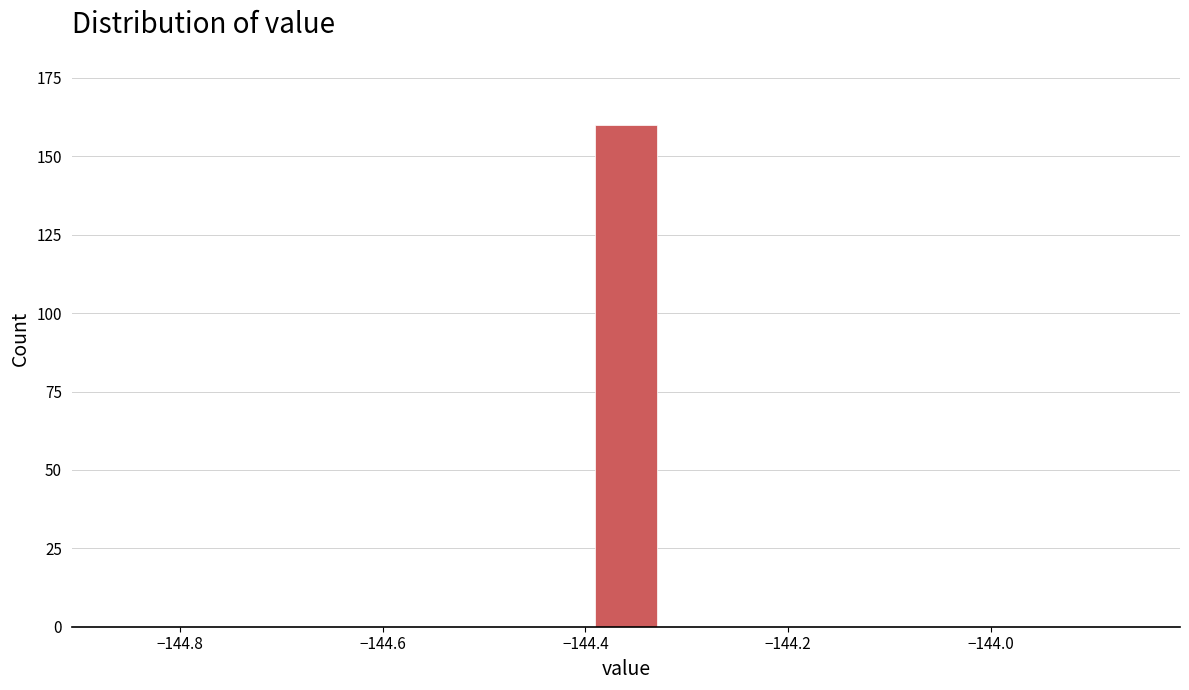

Around what value on the x-axis is the tallest bar? Give the approximate position of its centre, as read against the axis.

-144.36